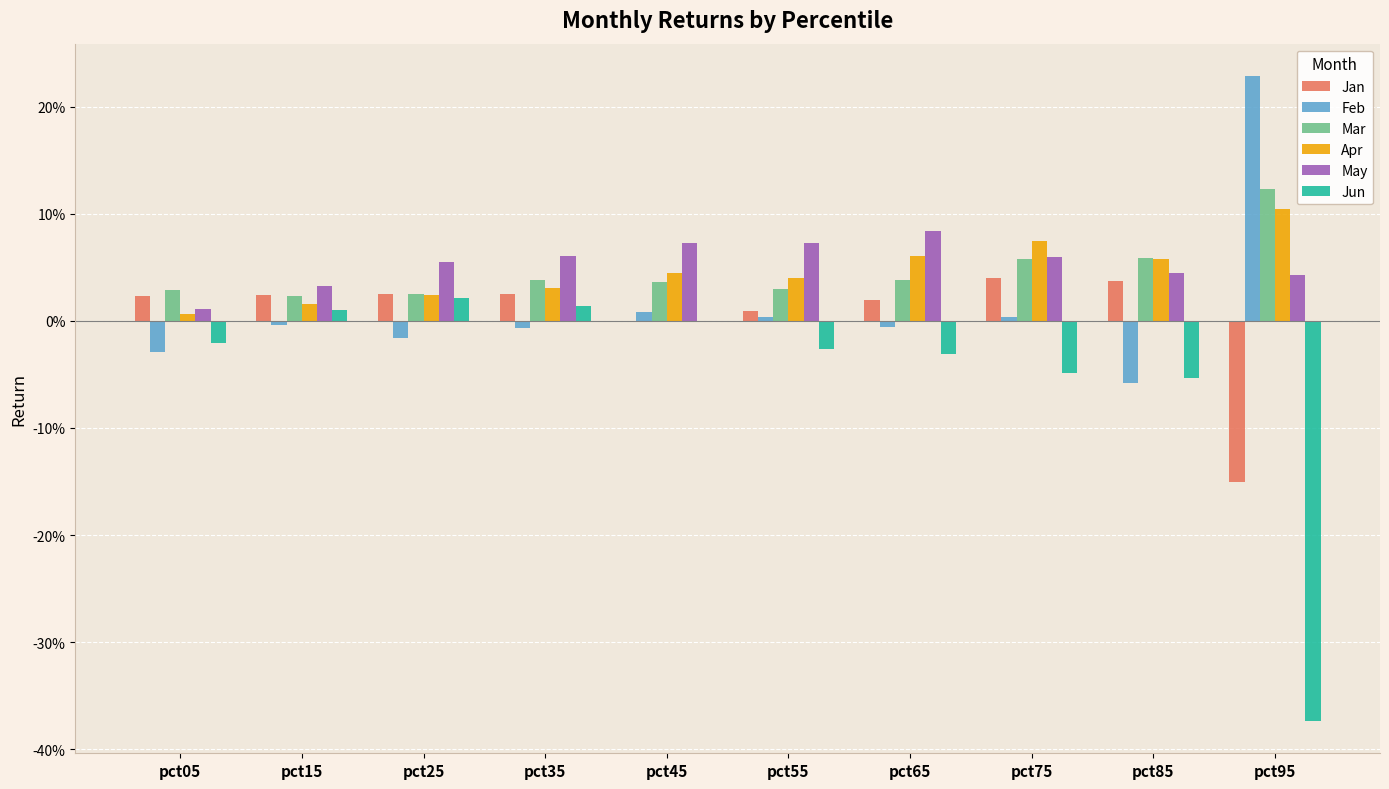

What are all the series names shown in the legend?

Jan, Feb, Mar, Apr, May, Jun